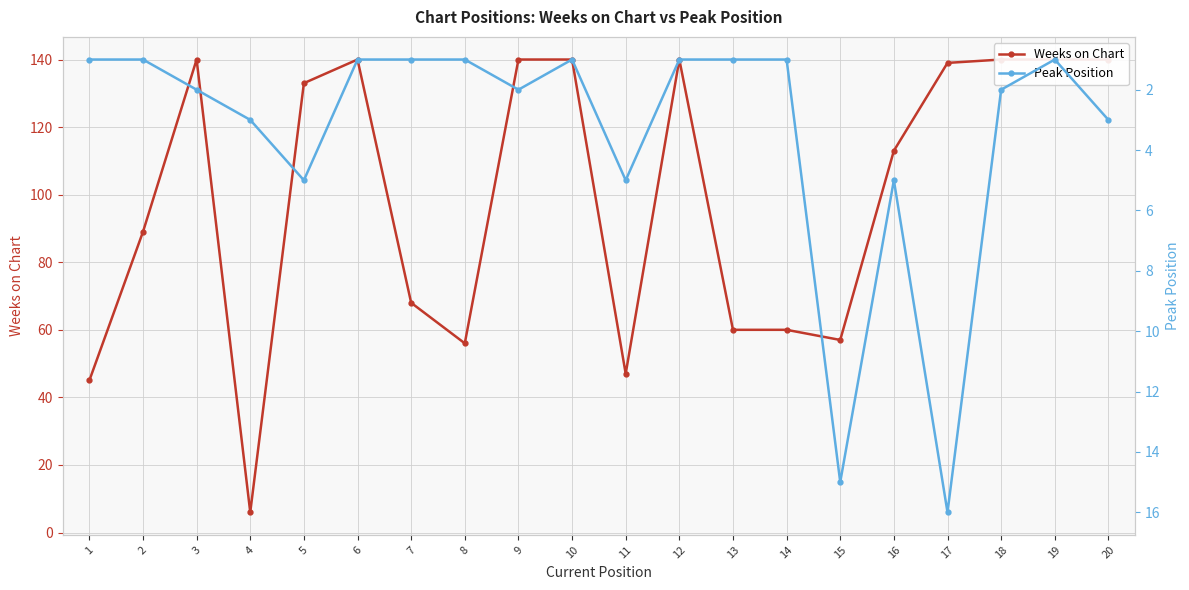

Is it true that Weeks on Chart equals 82 at 11?

False